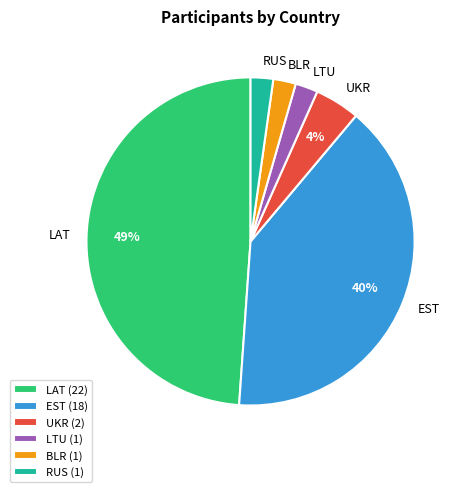

Combined, do UKR and BLR account for over 50%?

No